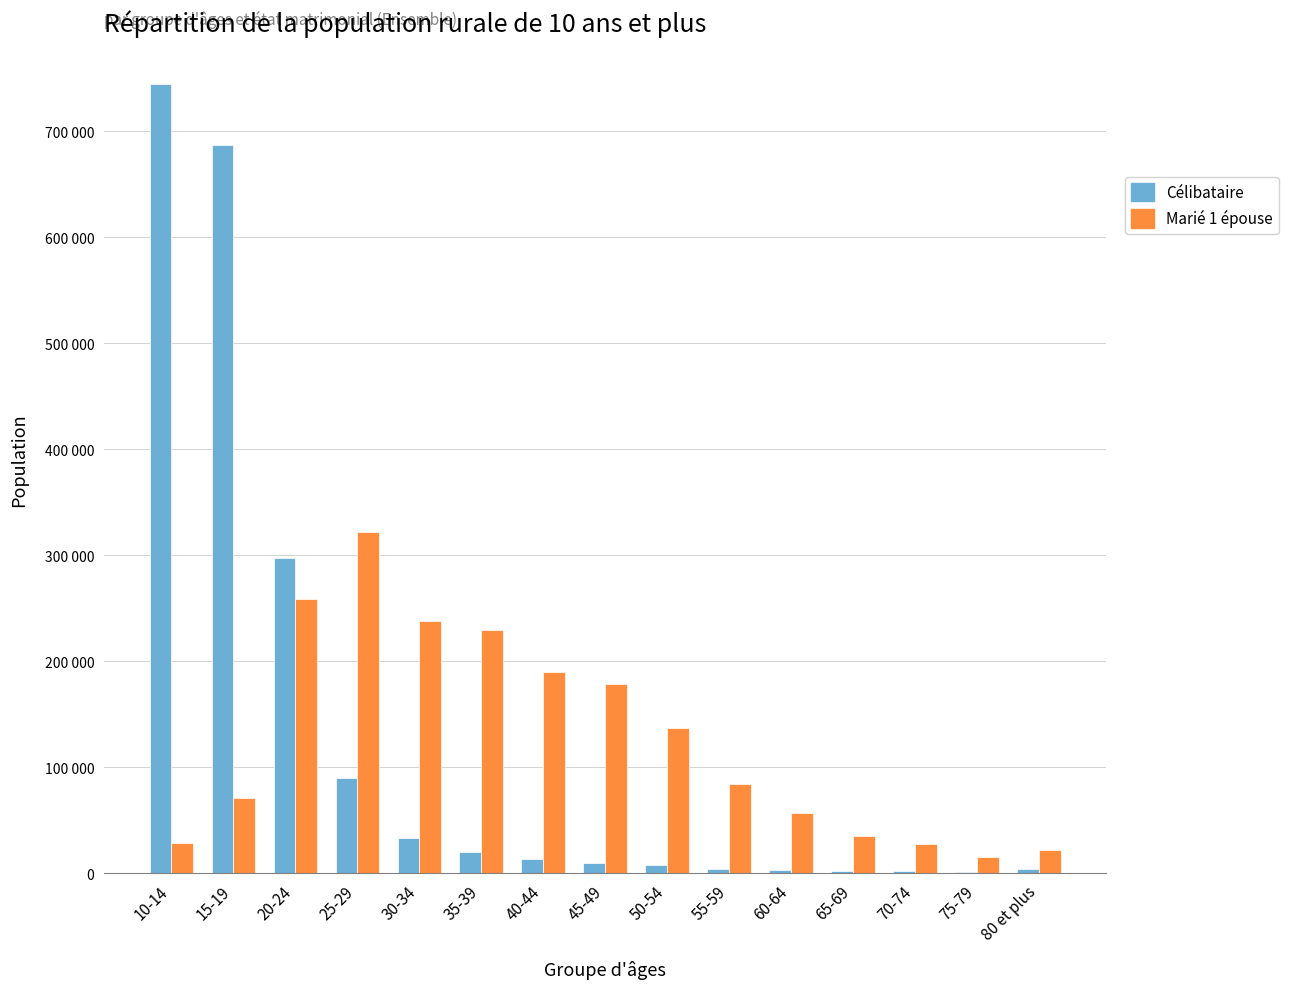

The Marié 1 épouse series shows 258570 at 20-24. True or false?

True